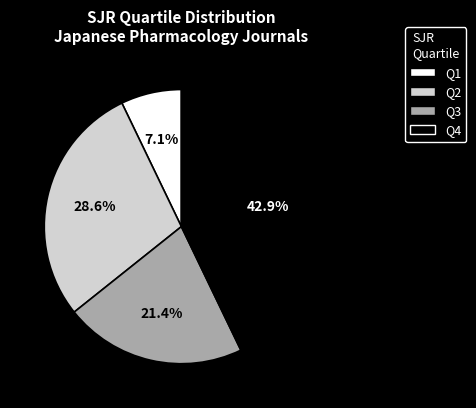

Which category has the smallest portion of the pie?

Q1